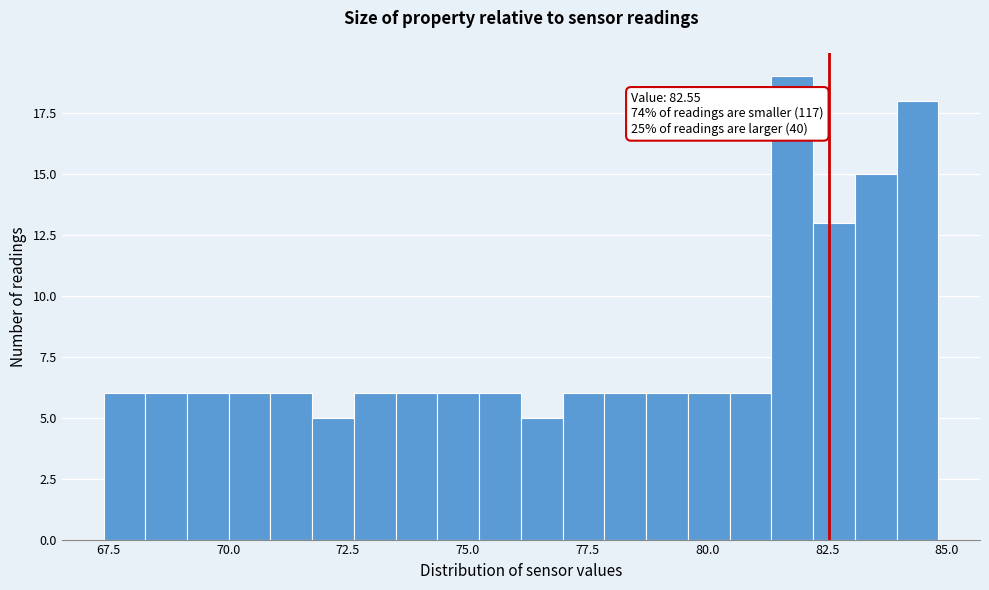

Read against the x-axis, roughly where is the centre of the tallest bar?

82.0